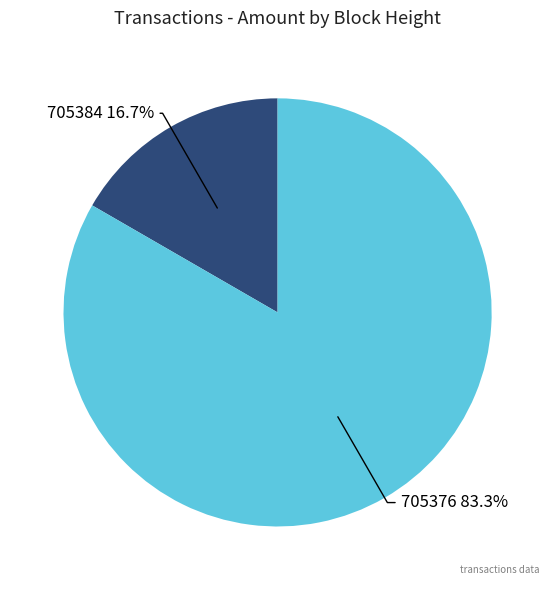

Does any single category account for the majority?

Yes